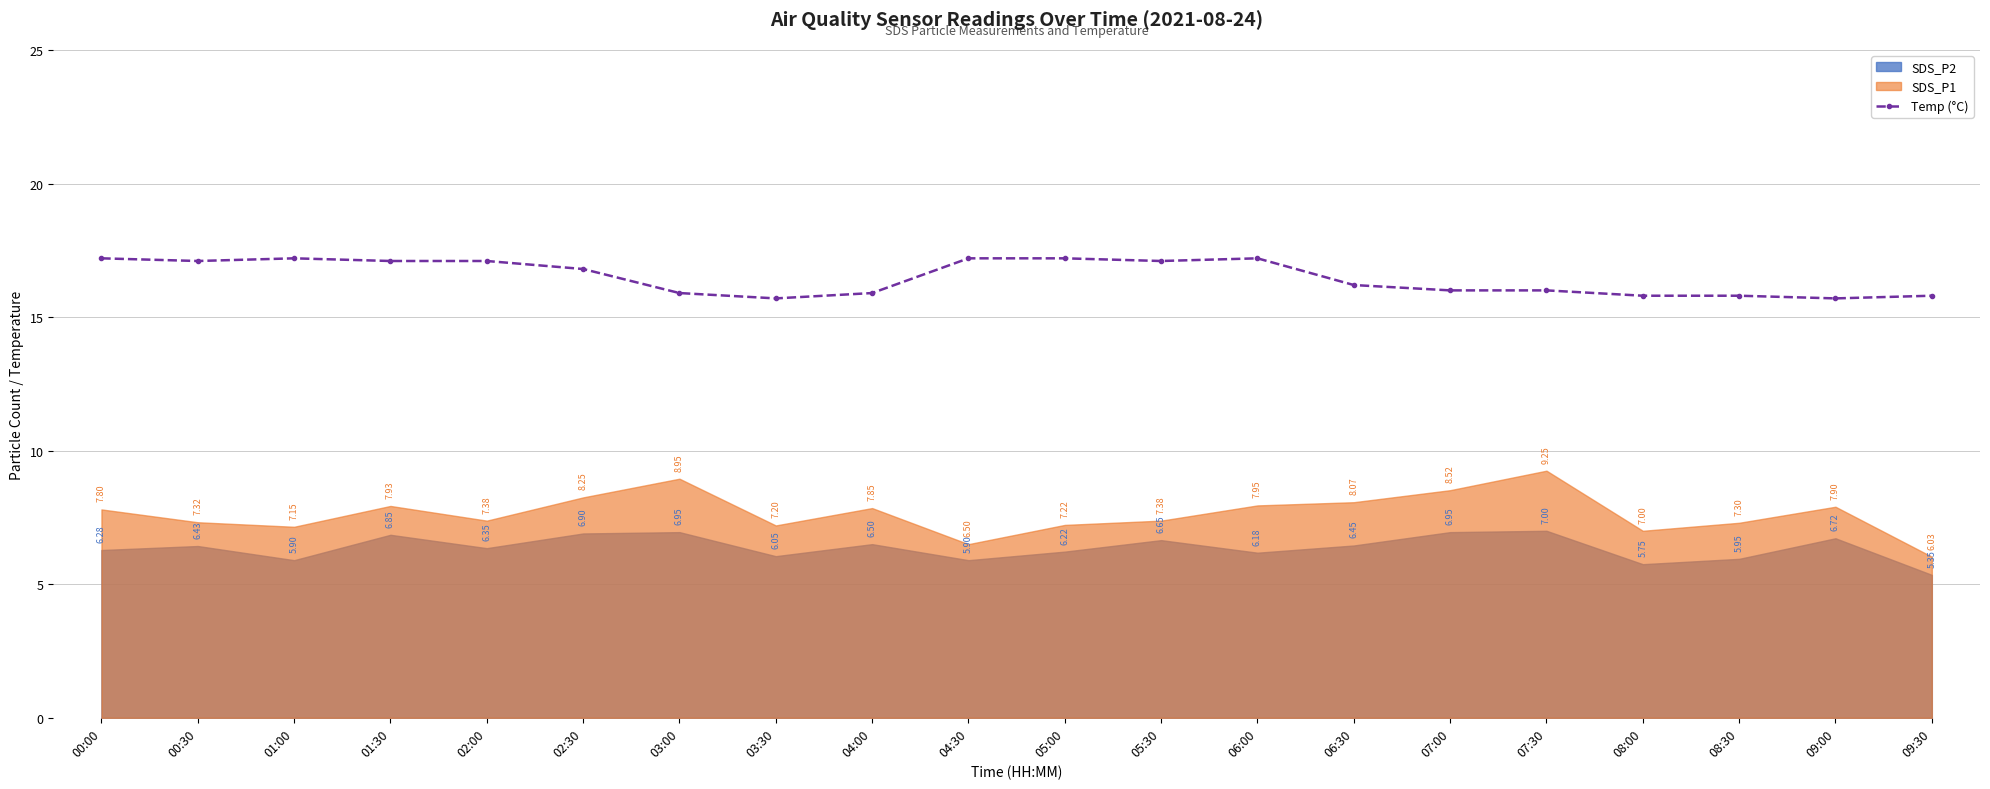

How many values exceed 16?

11